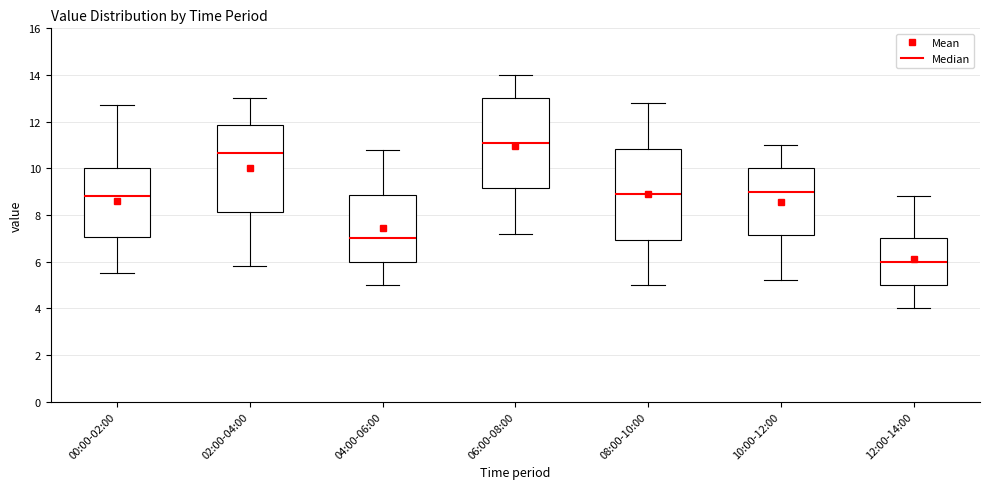

Which box's median line is the lowest?

12:00-14:00